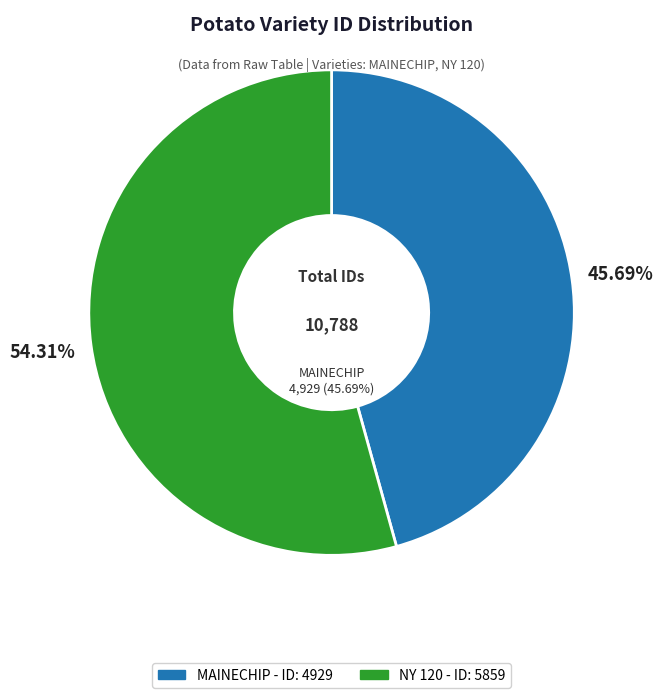

Between MAINECHIP and NY 120, which is larger?

NY 120